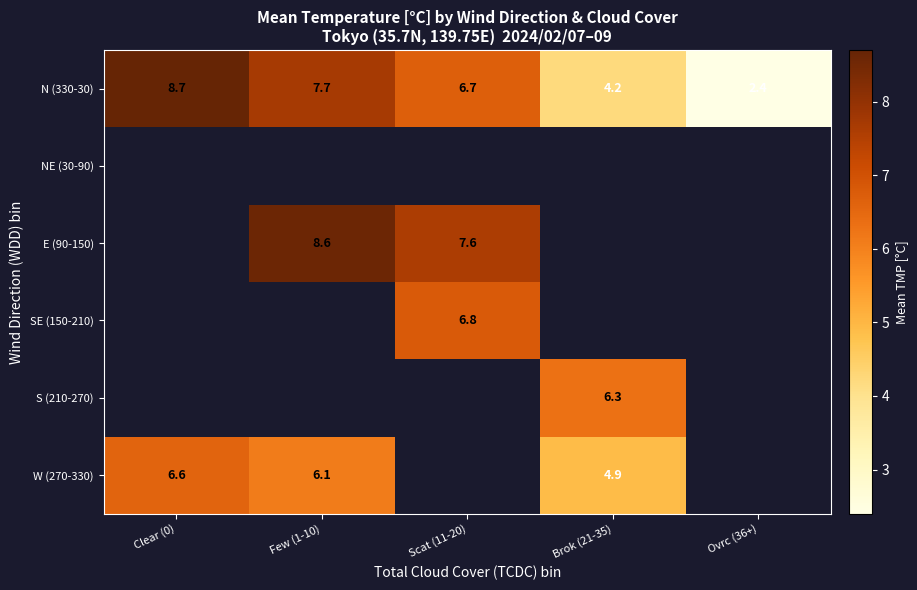

What is the sum of all N (330-30) values?

29.7